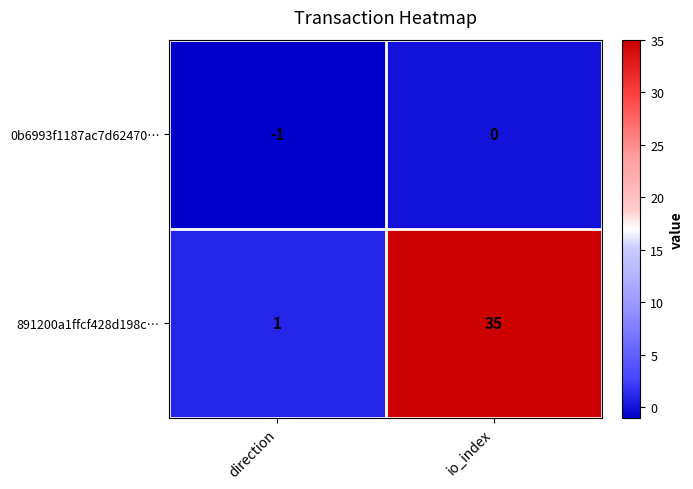

Reading left to right, what are all the values shown in this chart?

0b6993f1187ac7d62470…: -1	0
891200a1ffcf428d198c…: 1	35